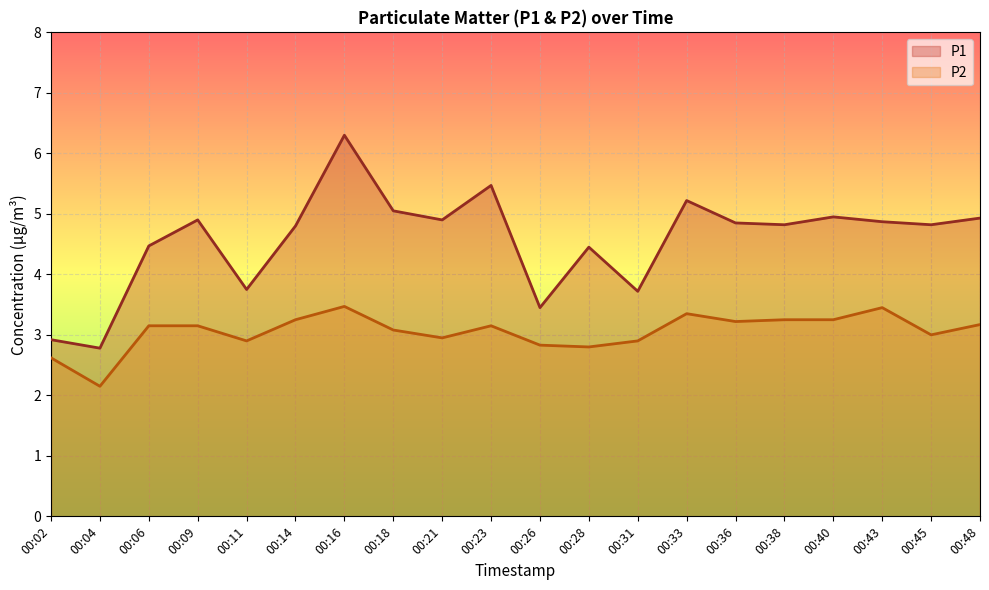

At which label is P1 closest to 4?

00:11